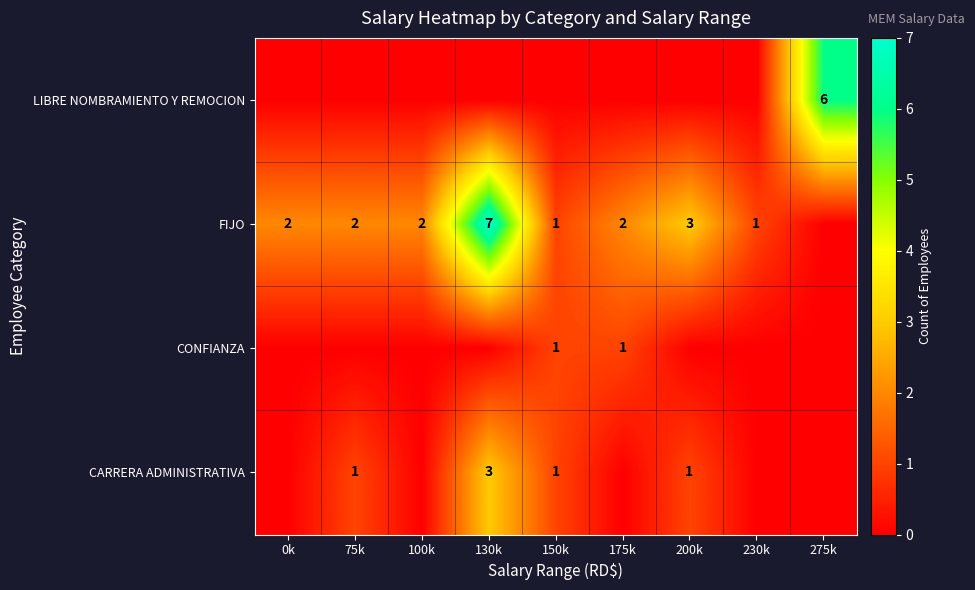

The value of CONFIANZA at 175k is 1. True or false?

True